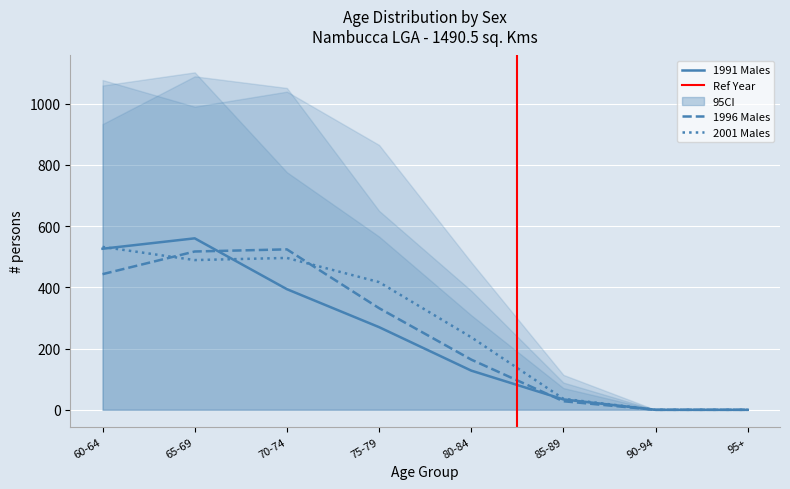

How many values in the 1991 Males series are below 270?

4